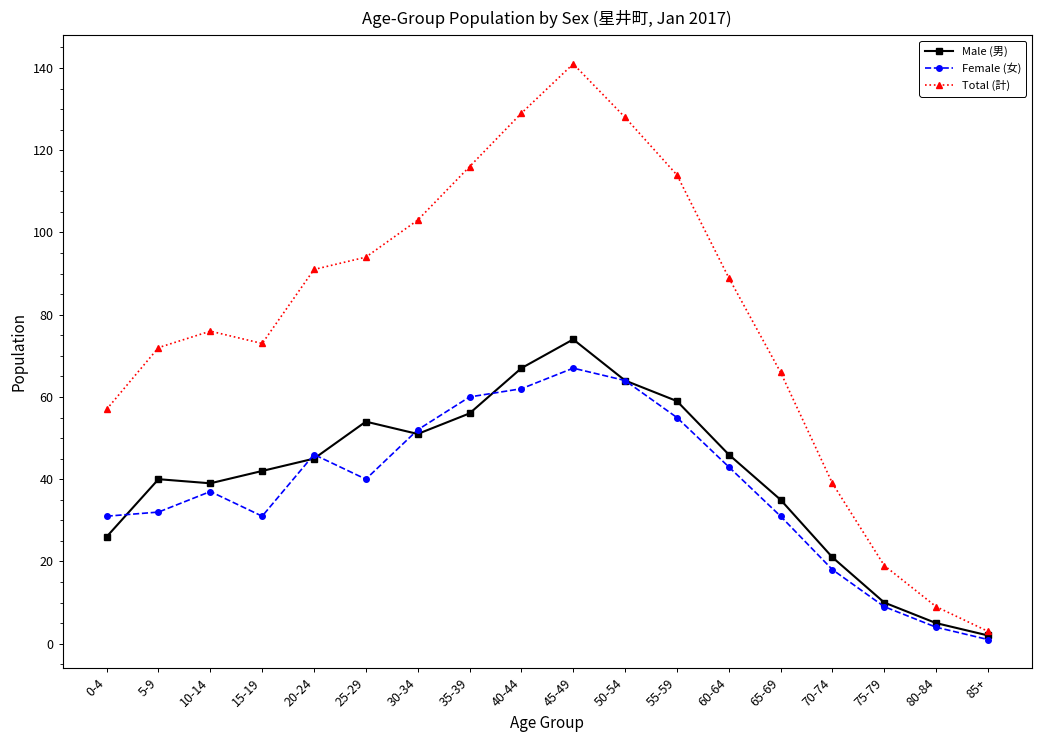

Is it true that Male (男) equals 5 at 80-84?

True